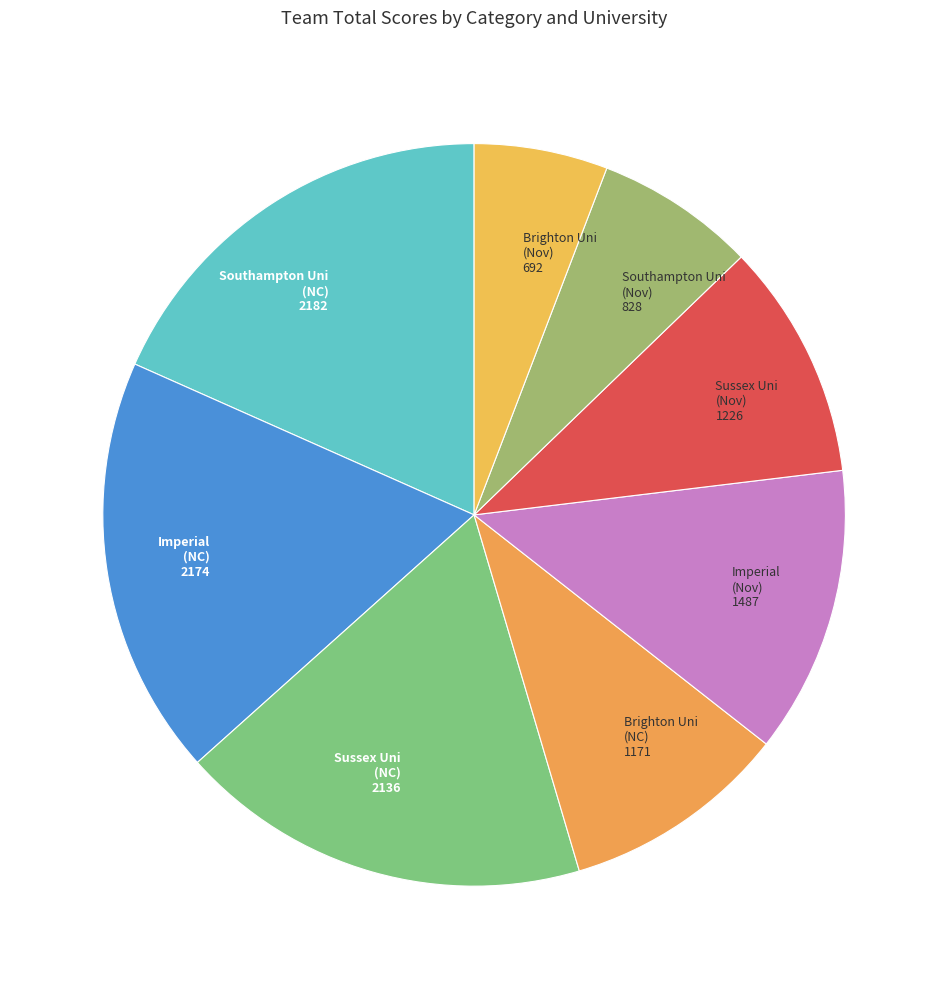

Count the number of slices in the pie.

8